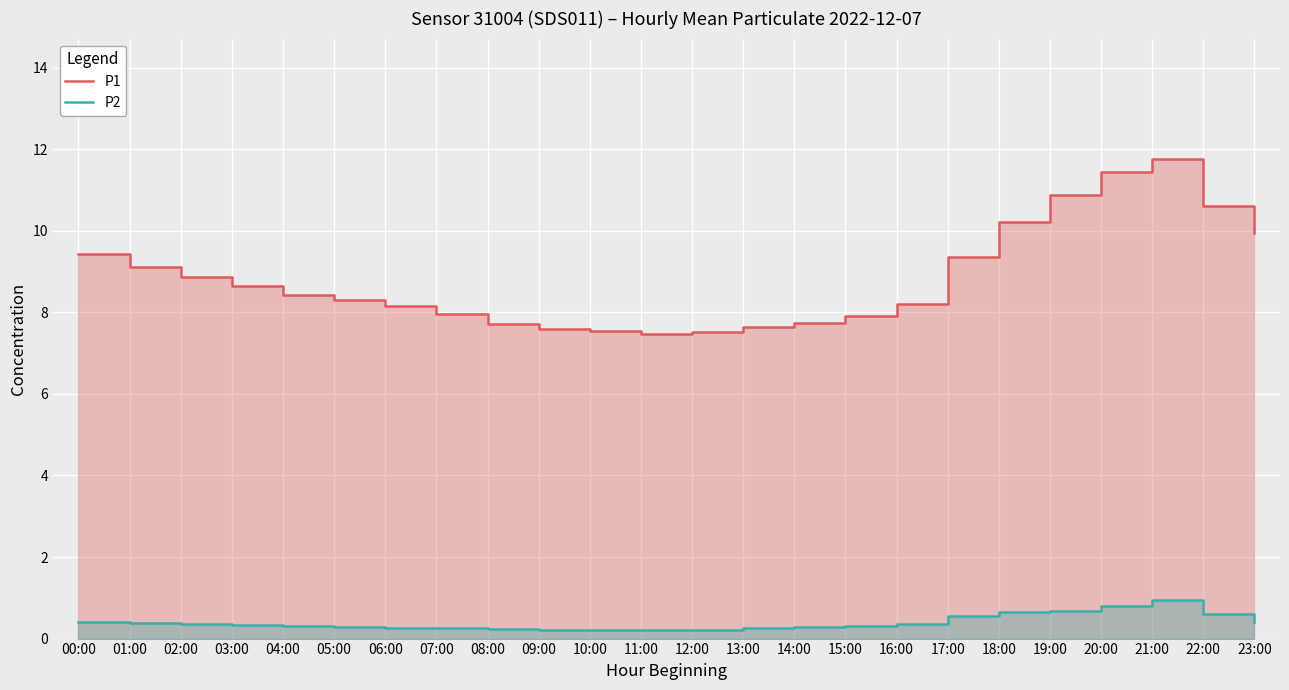

Reading right to left, list all the values displayed in this chart.

P1: 23:00=9.9	22:00=10.6	21:00=11.8	20:00=11.4	19:00=10.9	18:00=10.2	17:00=9.3	16:00=8.2	15:00=7.9	14:00=7.8	13:00=7.6	12:00=7.5	11:00=7.5	10:00=7.5	09:00=7.6	08:00=7.7	07:00=8.0	06:00=8.2	05:00=8.3	04:00=8.4	03:00=8.7	02:00=8.9	01:00=9.1	00:00=9.4
P2: 23:00=0.4	22:00=0.6	21:00=0.9	20:00=0.8	19:00=0.7	18:00=0.7	17:00=0.6	16:00=0.3	15:00=0.3	14:00=0.3	13:00=0.2	12:00=0.2	11:00=0.2	10:00=0.2	09:00=0.2	08:00=0.2	07:00=0.2	06:00=0.3	05:00=0.3	04:00=0.3	03:00=0.3	02:00=0.3	01:00=0.4	00:00=0.4